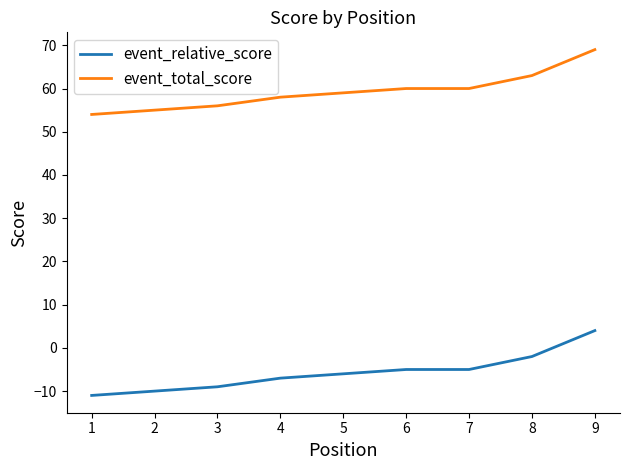

Rank the series by their average value, from highest to lowest.

event_total_score, event_relative_score